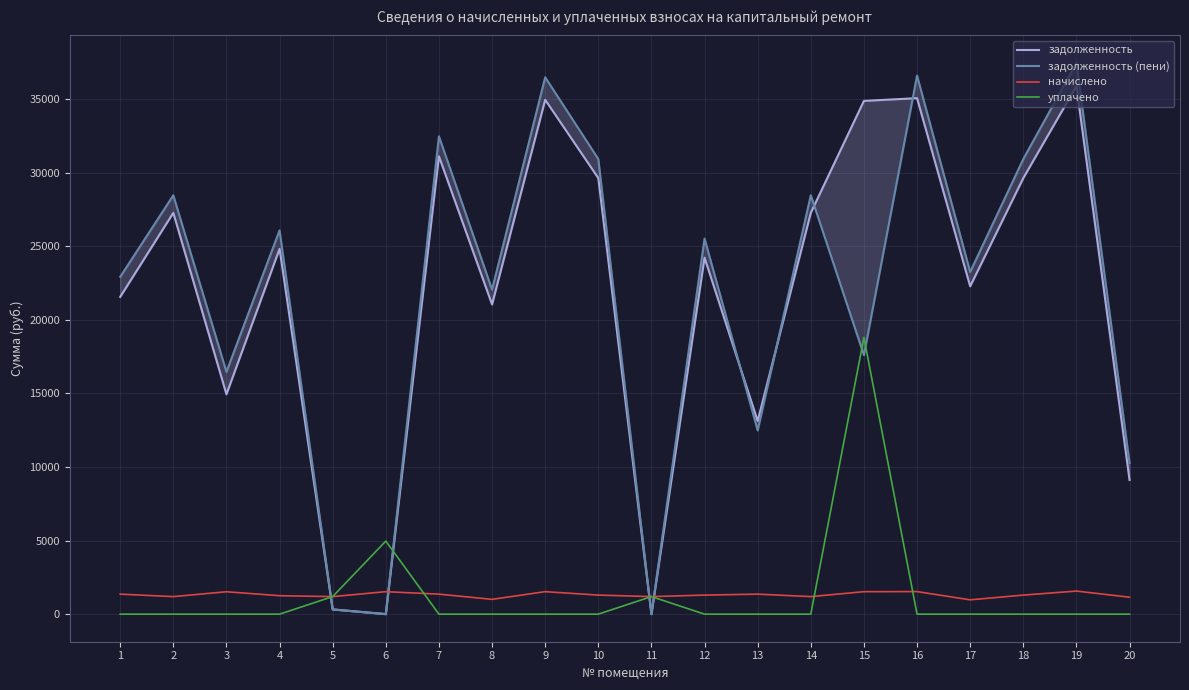

What is the approximate value of начислено at 11?

1192.8